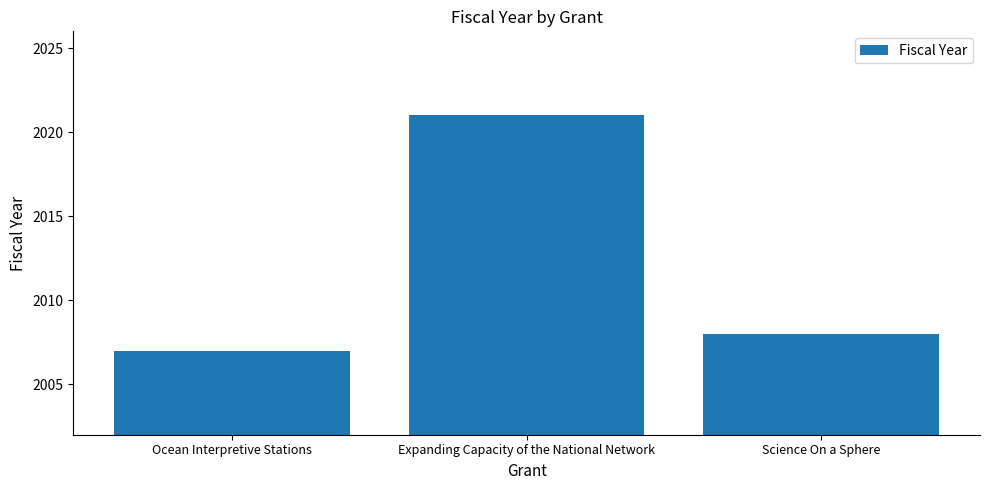

What is the value of the 2nd bar from the left?

2021